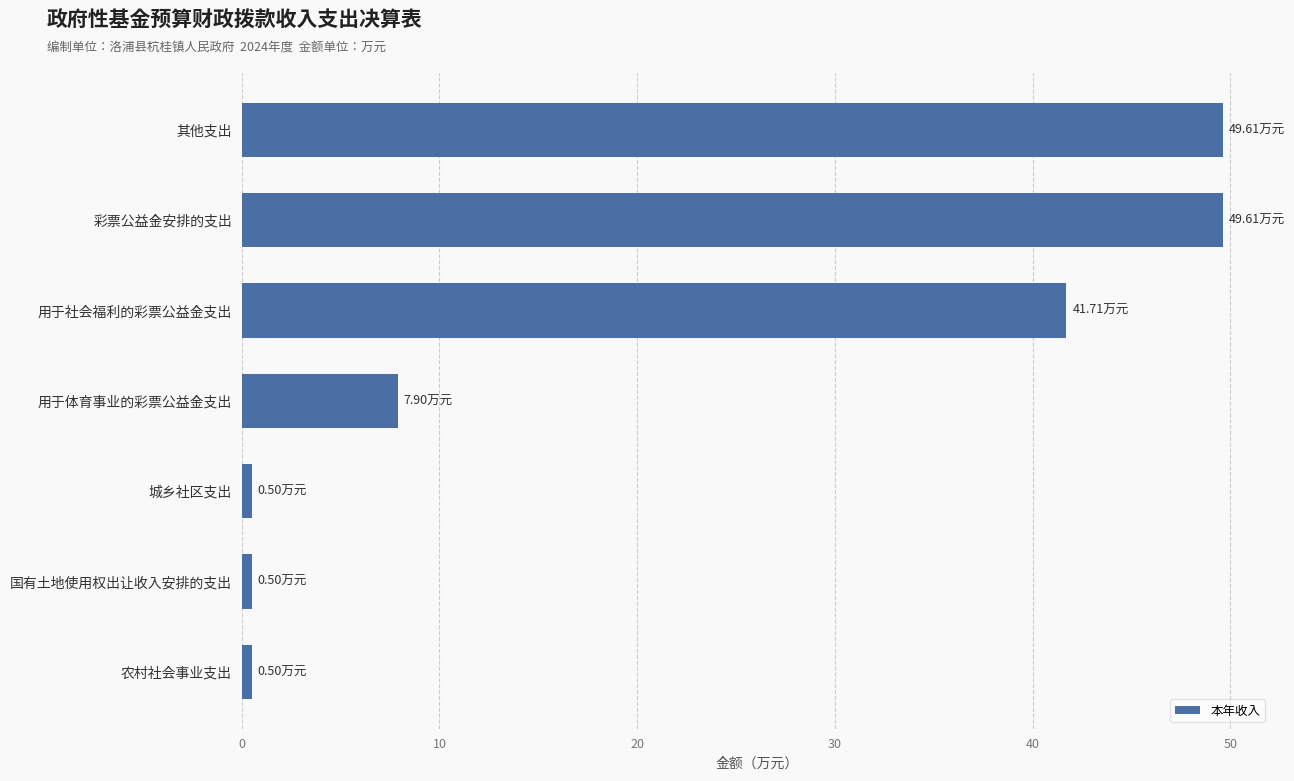

What is the average value?

21.5